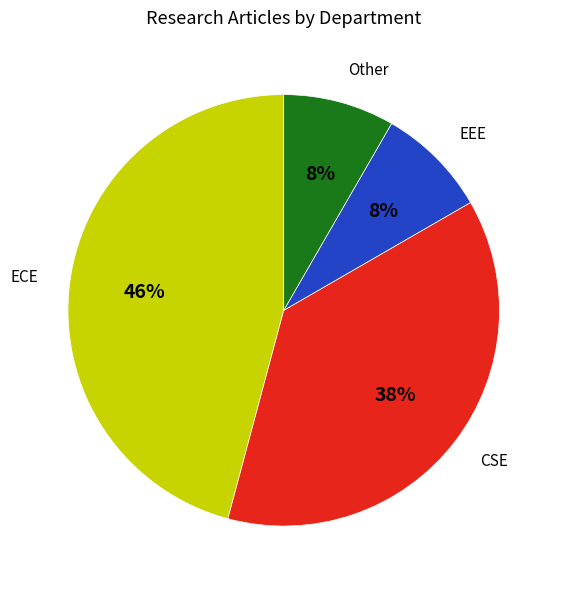

Combined, do ECE and CSE account for over 50%?

Yes